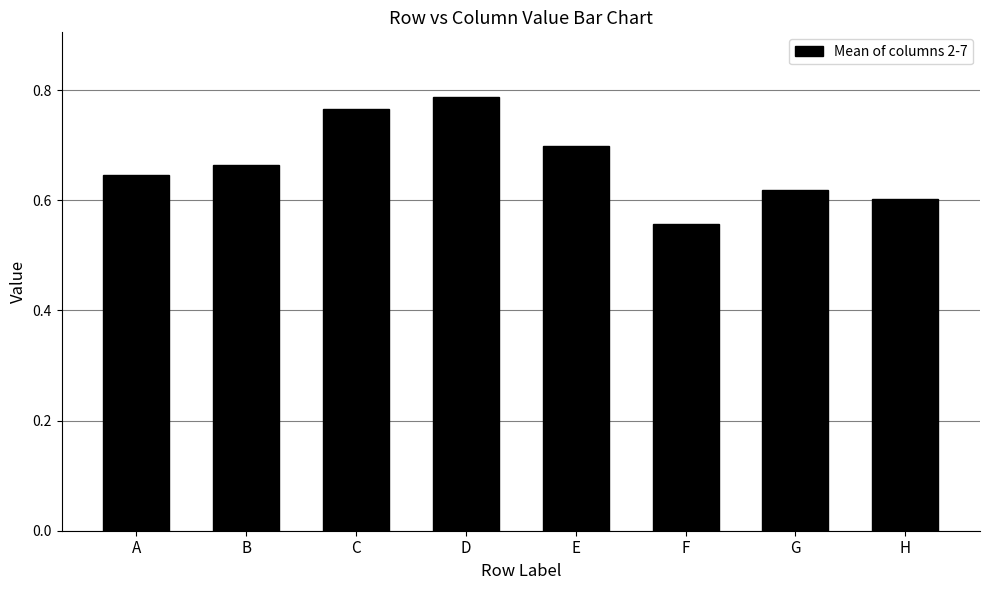

List the labels in order of value, smallest first.

F, H, G, A, B, E, C, D